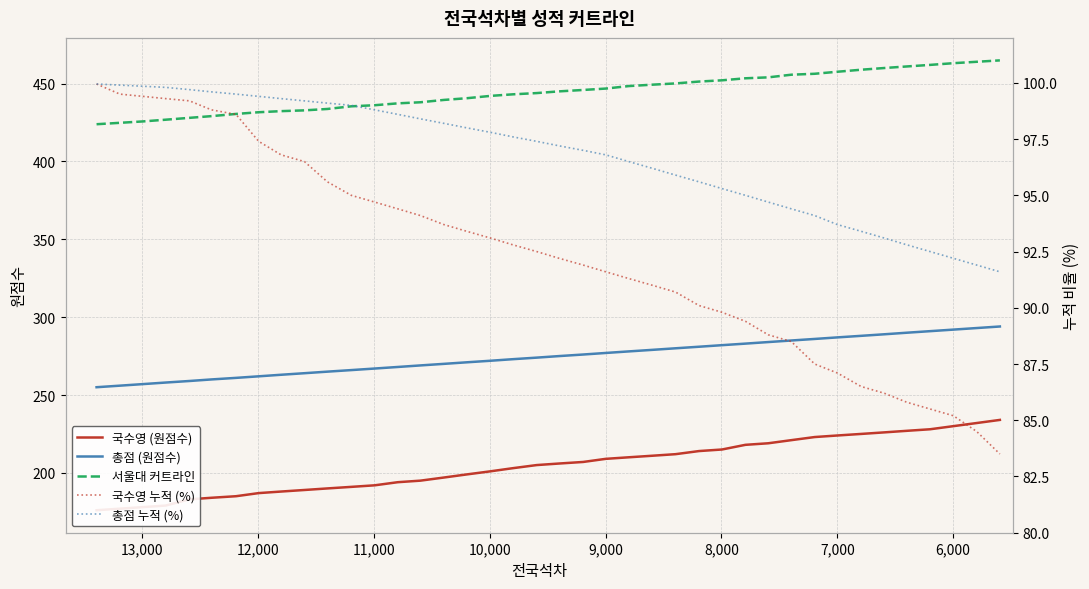

How many values in the 국수영 누적 (%) series exceed 92?

21